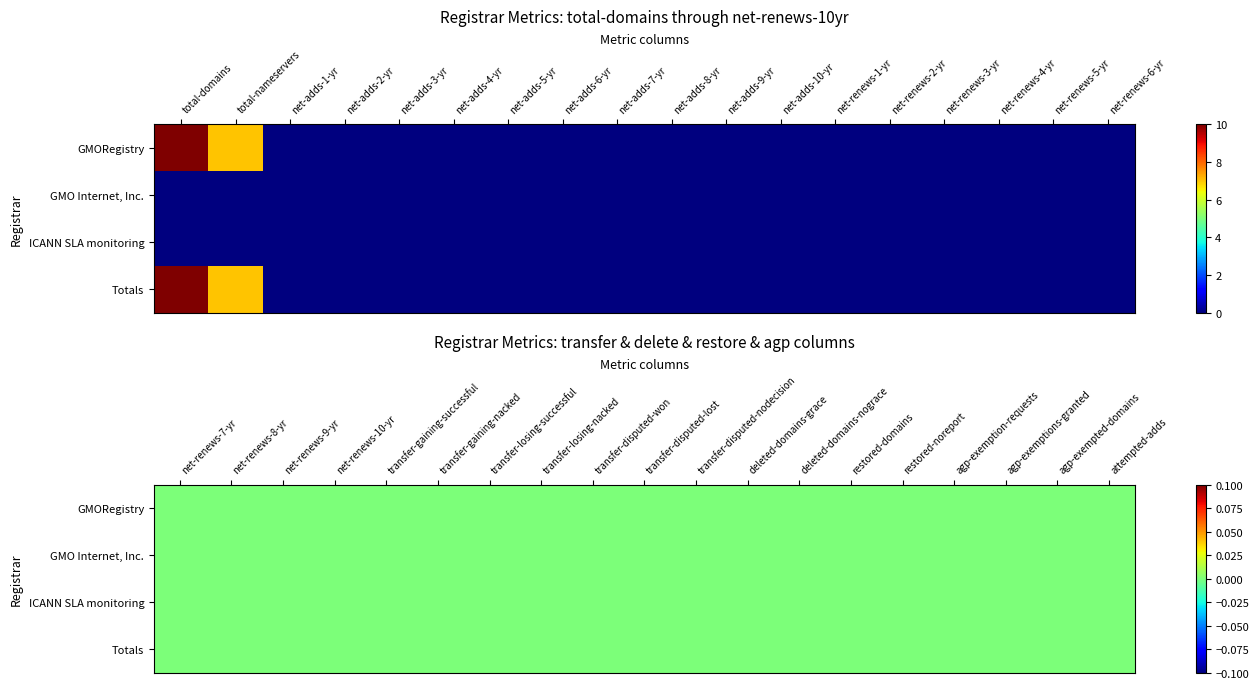

At how many categories does at least one series exceed 7?

1